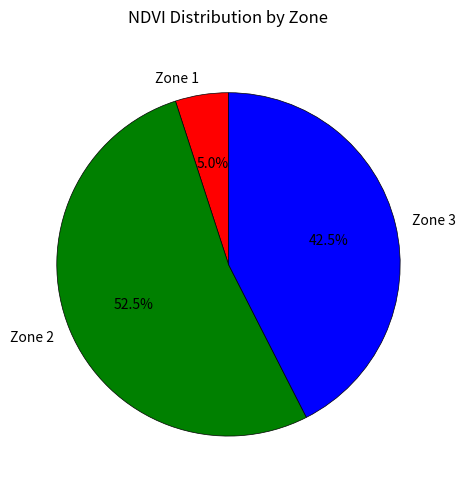

Which has a higher value, Zone 2 or Zone 1?

Zone 2